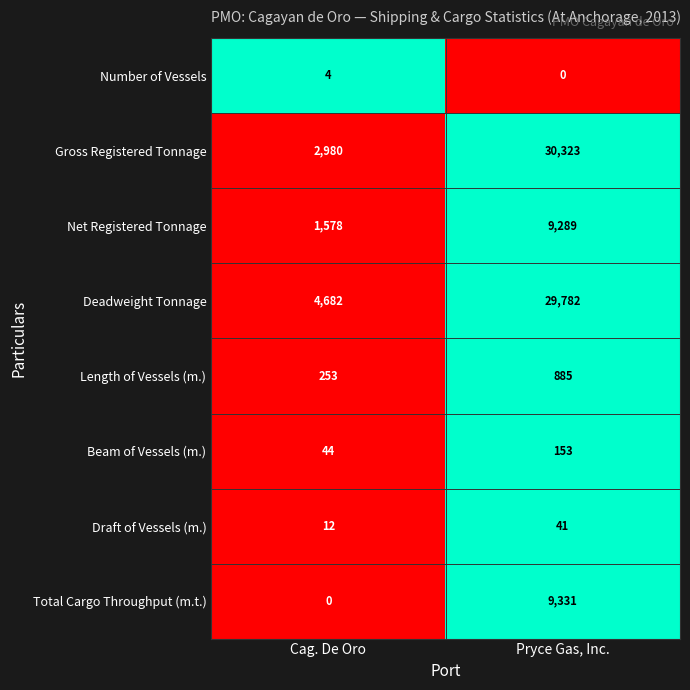

What is the average value of the Total Cargo Throughput (m.t.) series?

4666